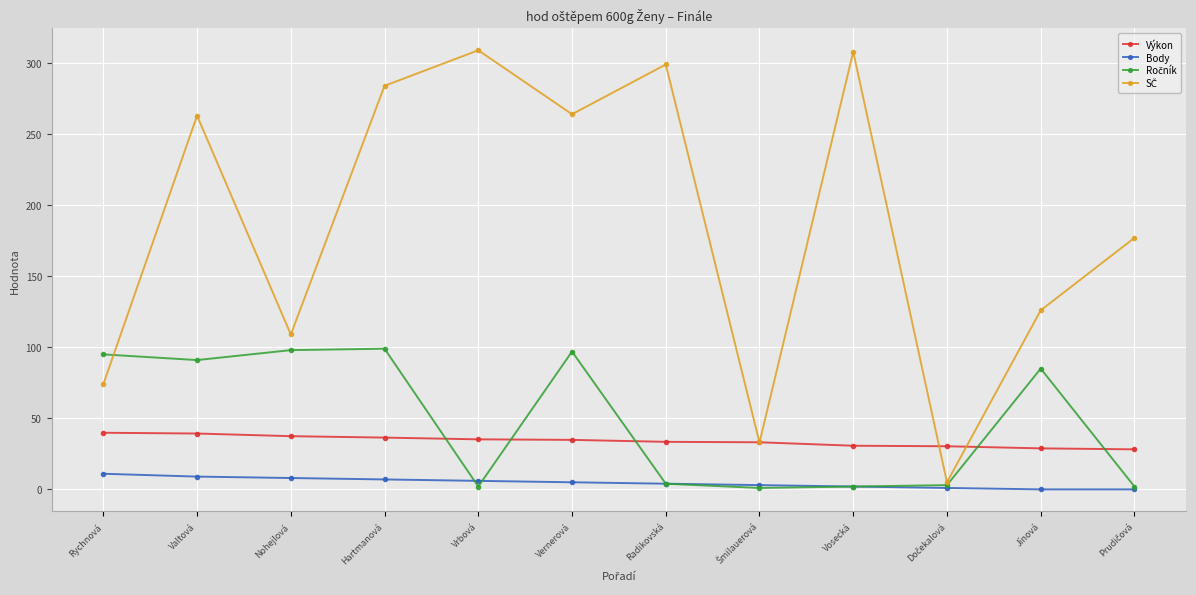

How many data points does each series have?

12